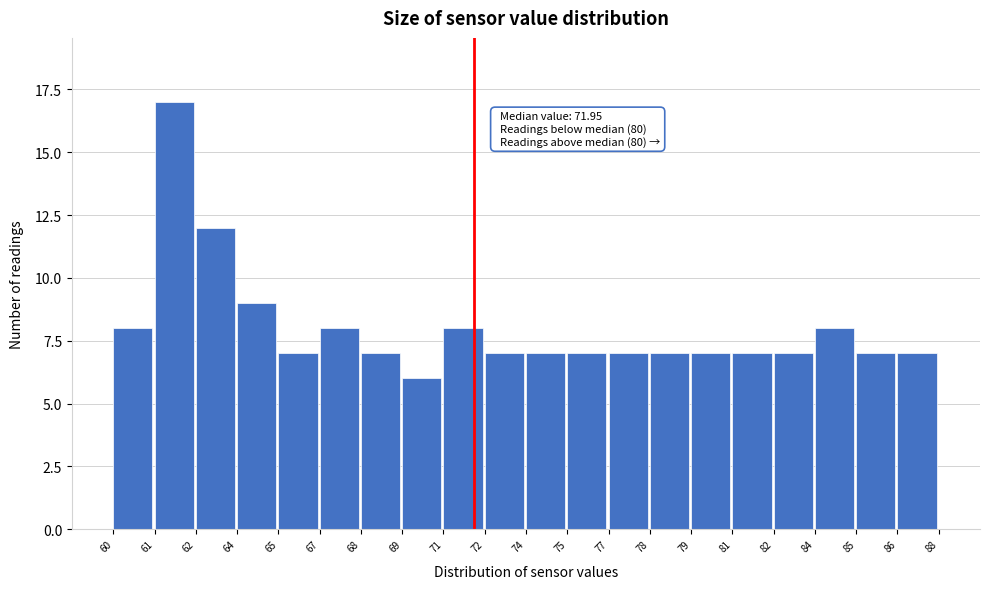

Reading left to right, list all the values displayed in this chart.

8	17	12	9	7	8	7	6	8	7	7	7	7	7	7	7	7	8	7	7